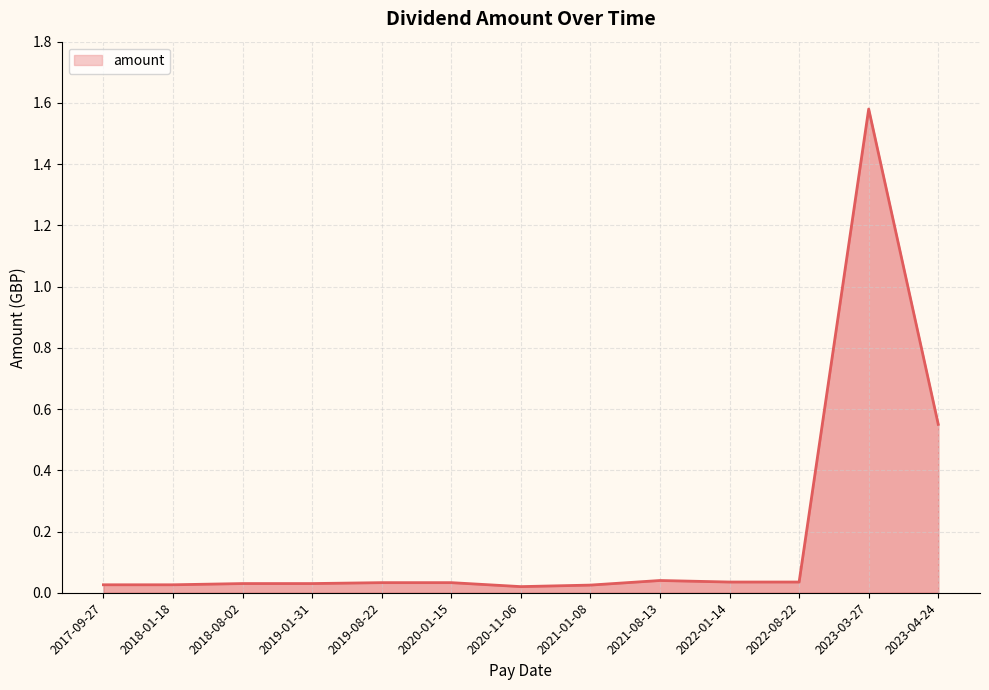

Is it true that the value at 2022-08-22 is 0.1?

False